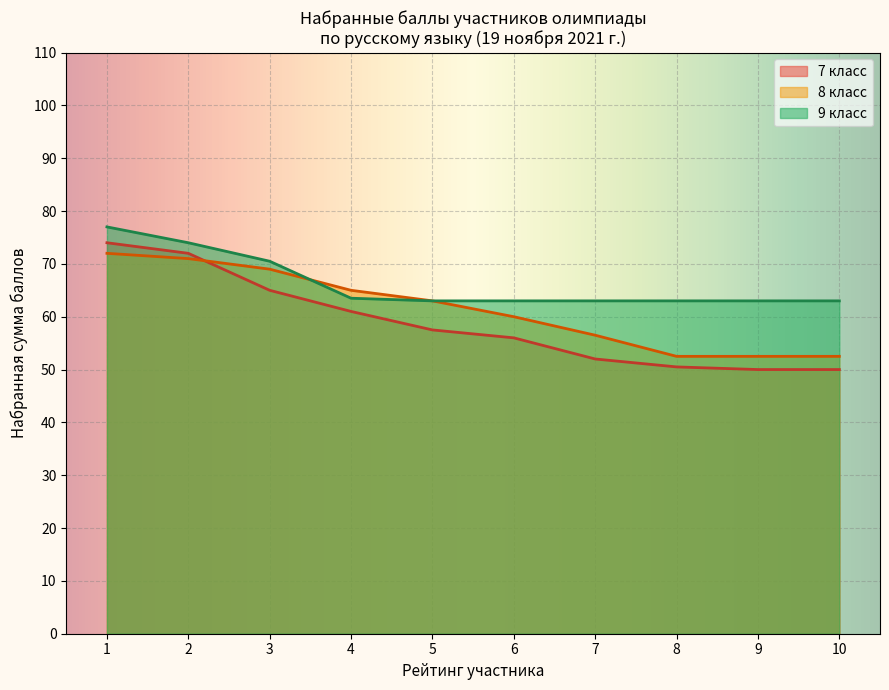

What is the greatest value displayed?

77.0